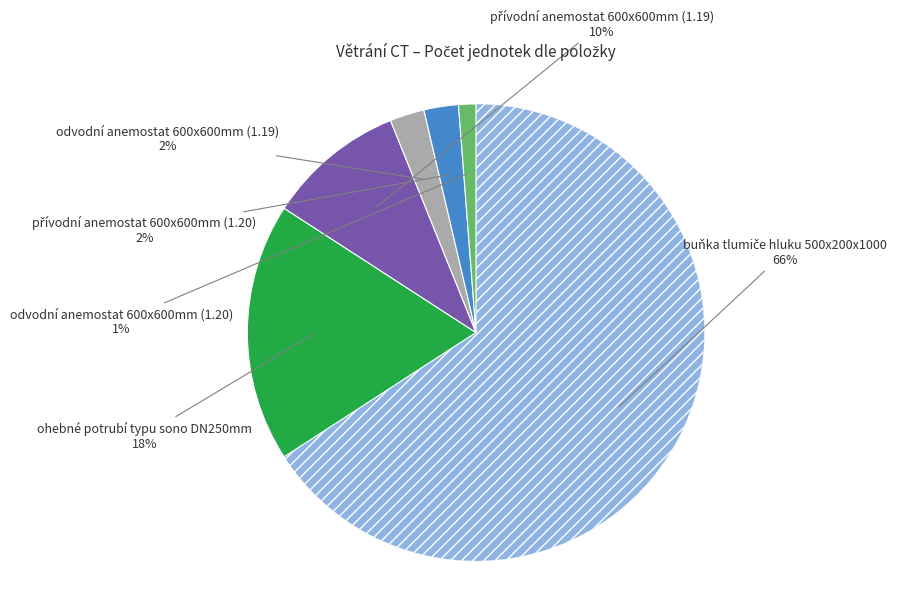

Is there any slice that represents more than half of the pie?

Yes